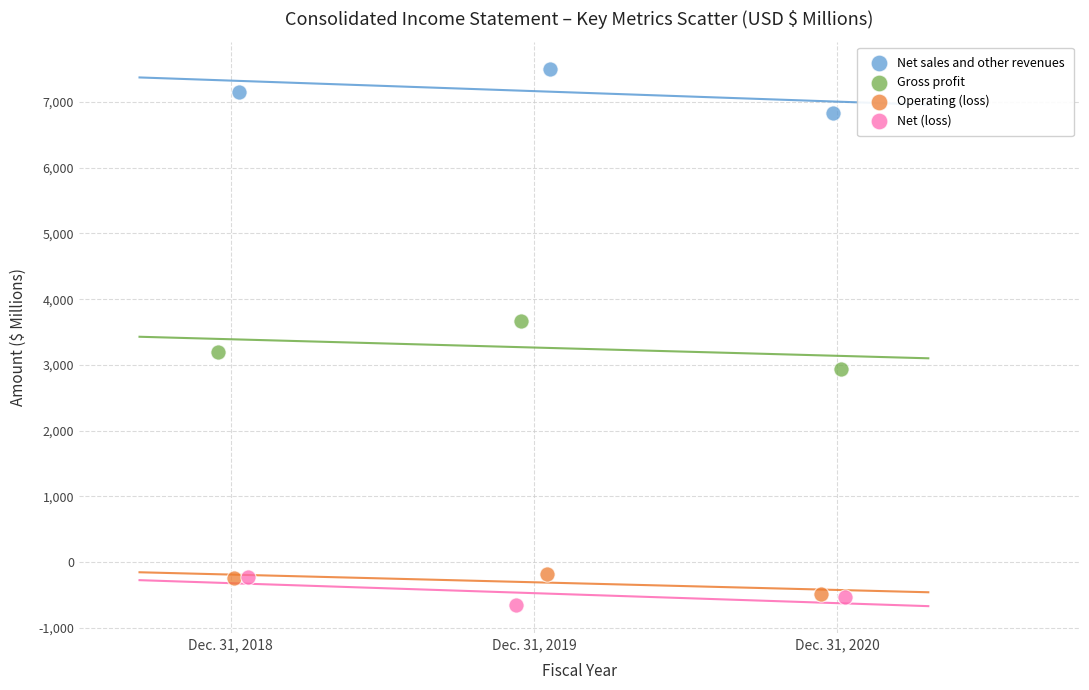

Which series contains the highest Y value?

Net sales and other revenues